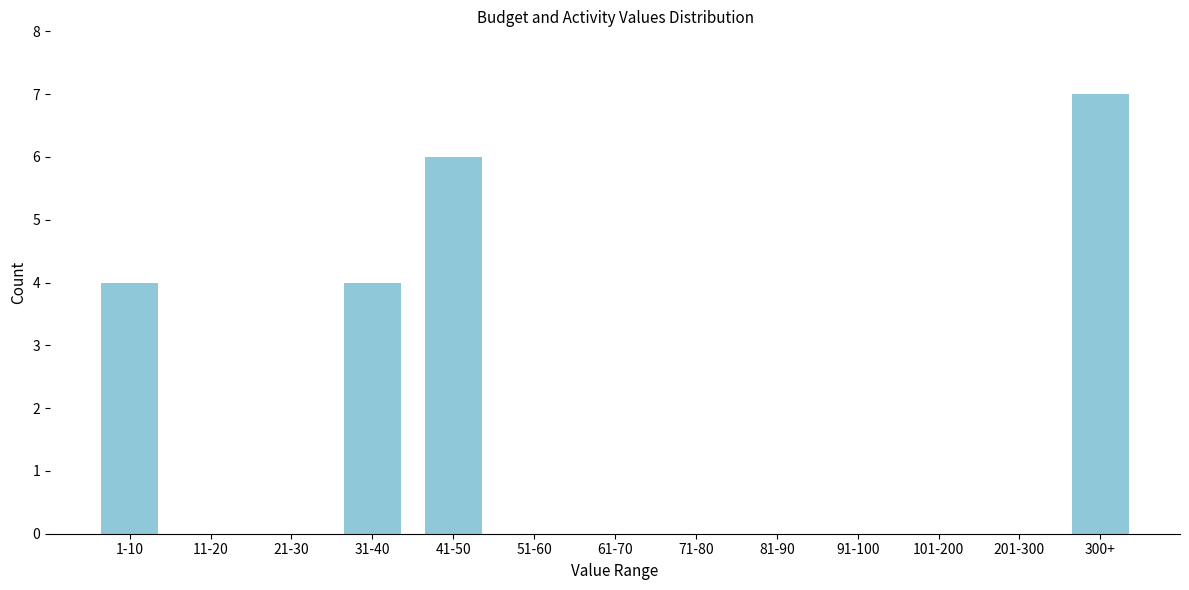

Reading left to right, what are all the values shown in this chart?

1-10=4	11-20=0	21-30=0	31-40=4	41-50=6	51-60=0	61-70=0	71-80=0	81-90=0	91-100=0	101-200=0	201-300=0	300+=7